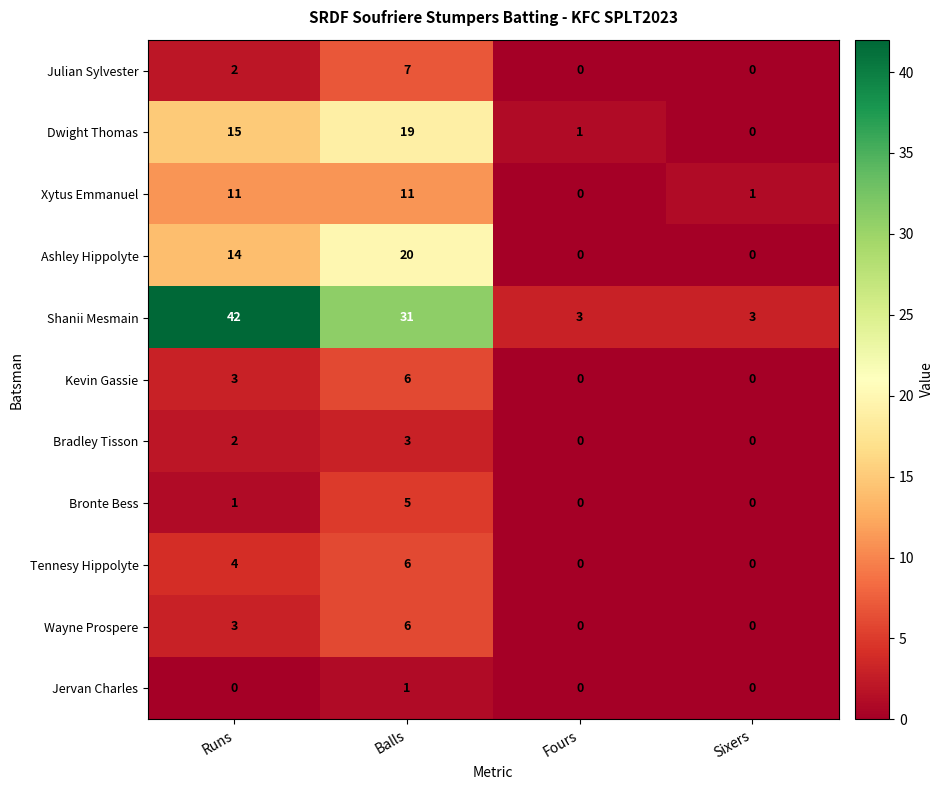

How many values in Dwight Thomas are above zero?

3